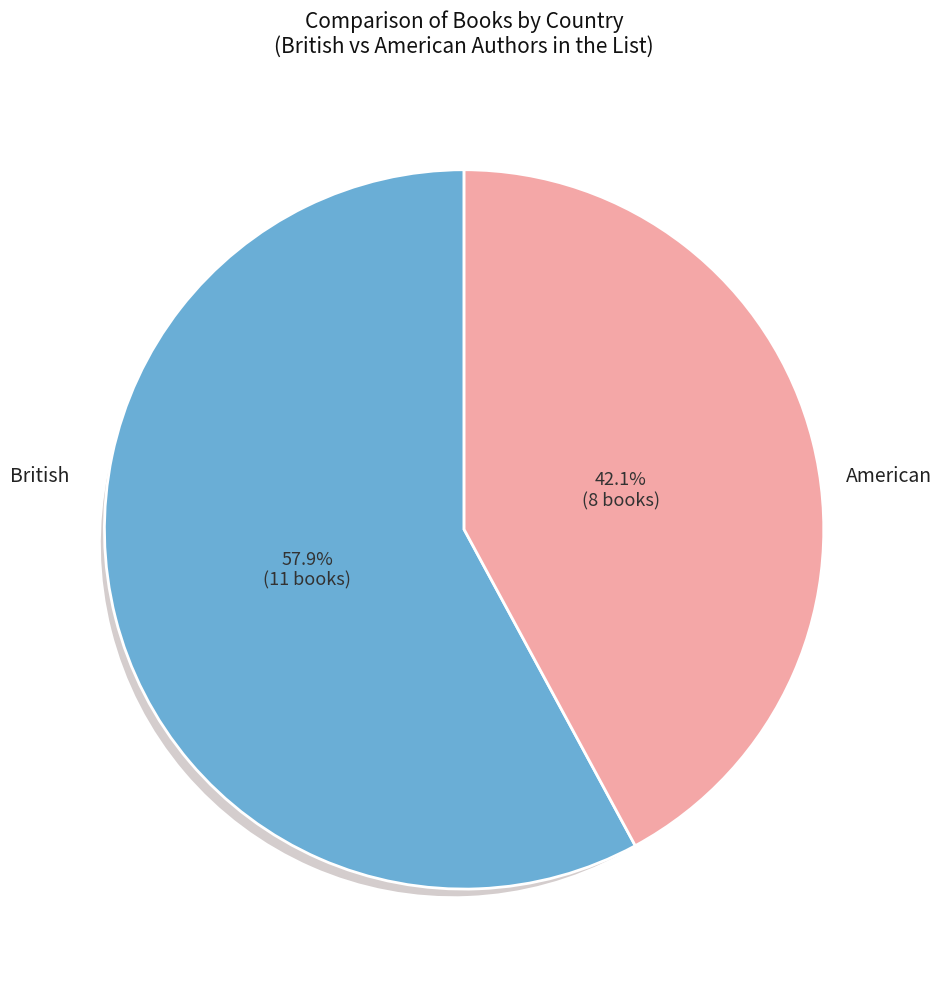

Which slice represents more than half of the pie?

British